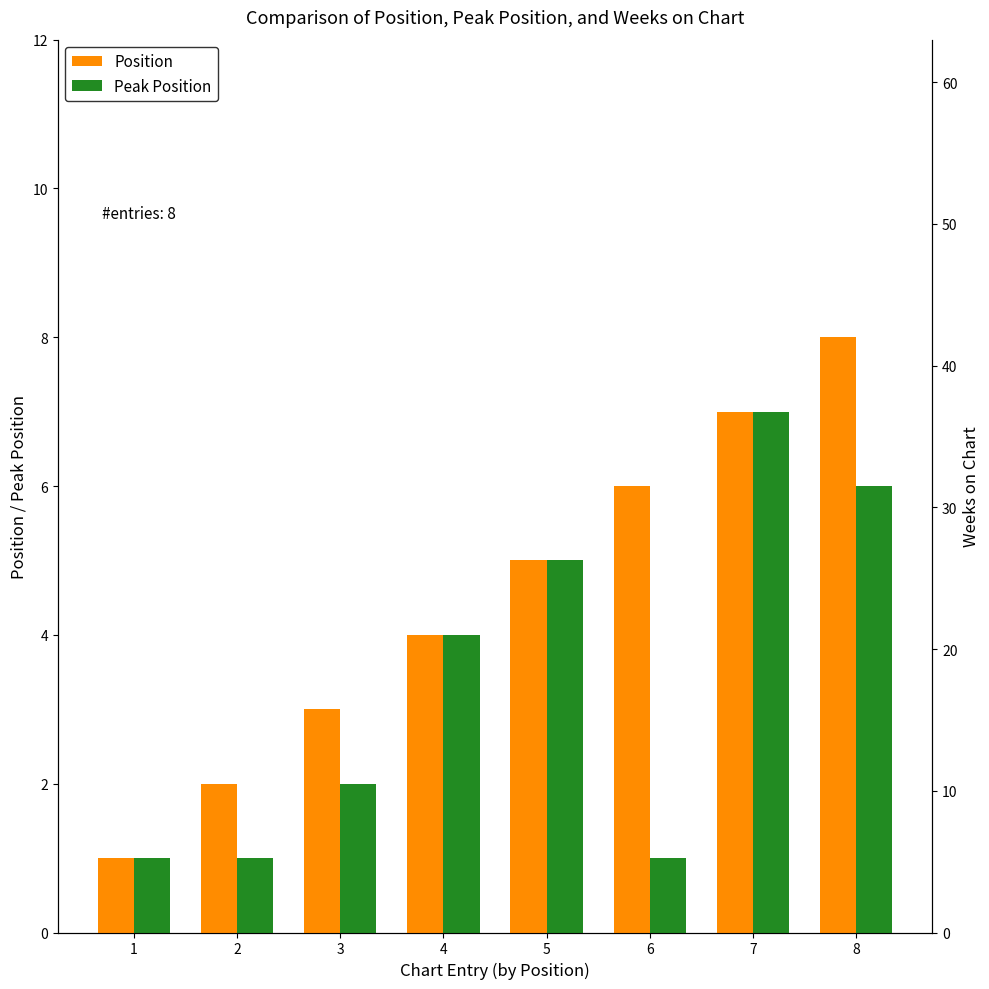

What is the difference between the second highest and minimum values in the Peak Position series?

5